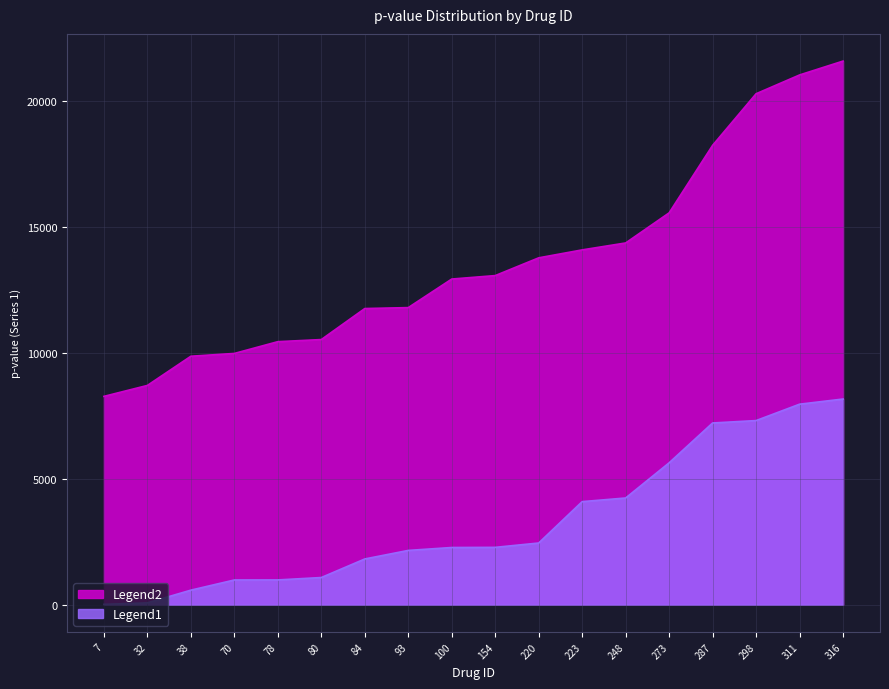

What is the minimum value shown in the chart?

18.3